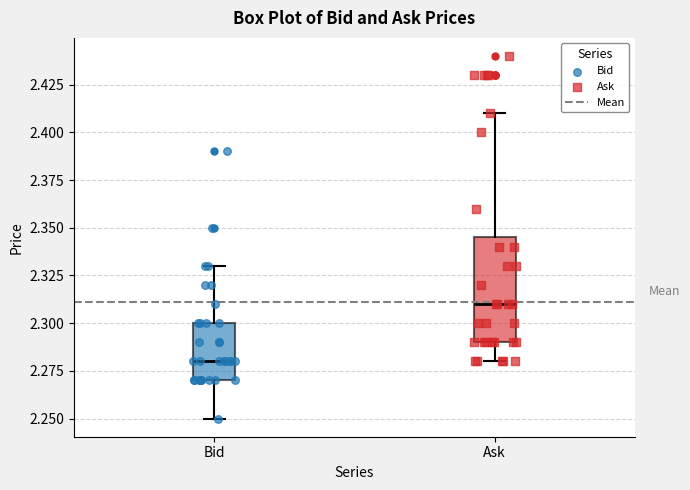

Reading left to right, transcribe this box plot: for each box, give where its median line is, the range the box spans, and where its two whiskers end, as read against the y-axis. The values are not printed on the chart, so give them approximately, as read against the axis.

Bid: median 2.280, box 2.270 to 2.300, whiskers 2.250 to 2.330
Ask: median 2.310, box 2.290 to 2.345, whiskers 2.280 to 2.410